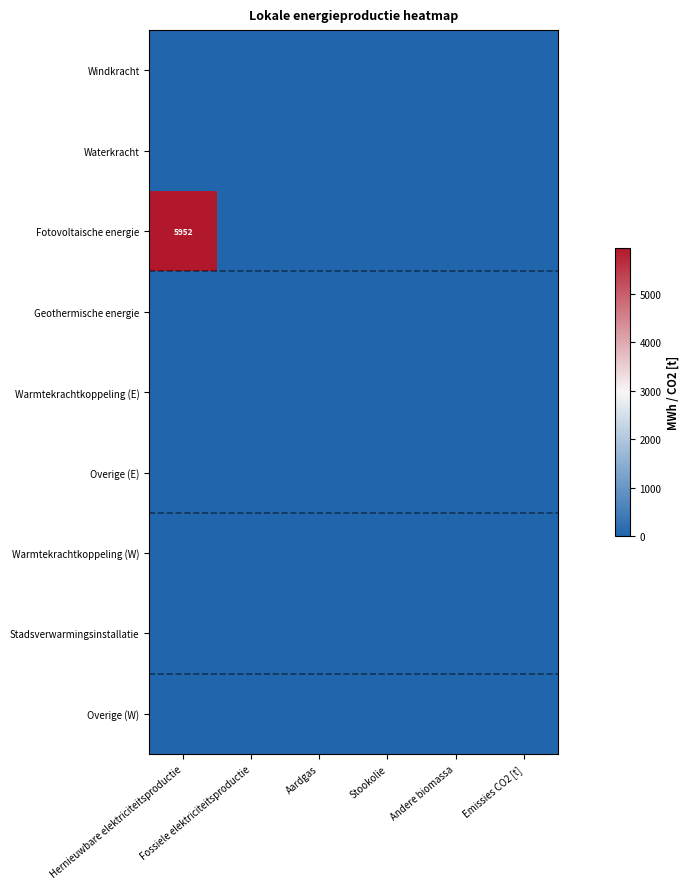

Which series has the largest range (max minus min)?

Fotovoltaische energie